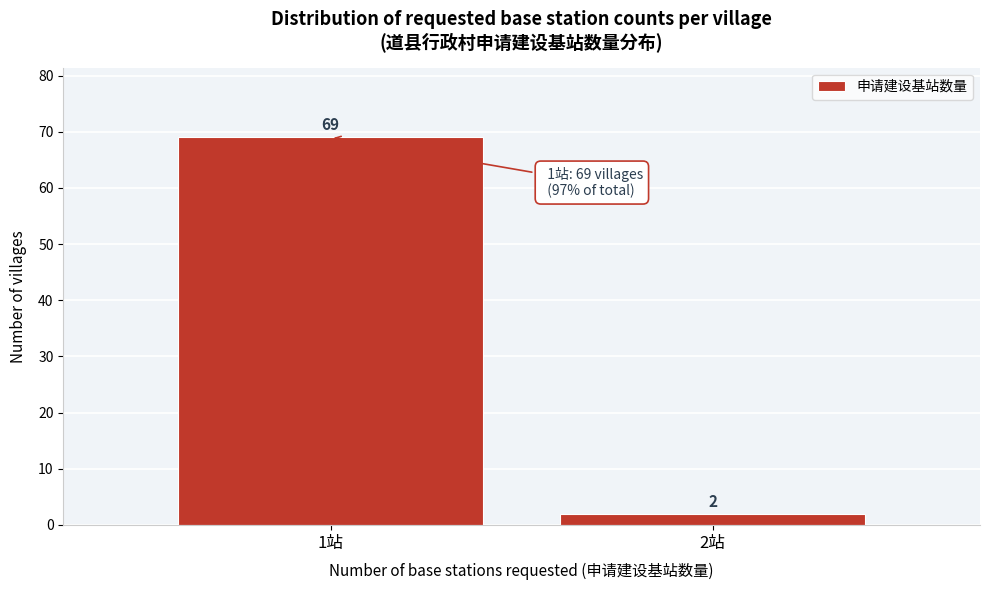

Reading left to right, transcribe all the data shown in this chart.

1站=69	2站=2